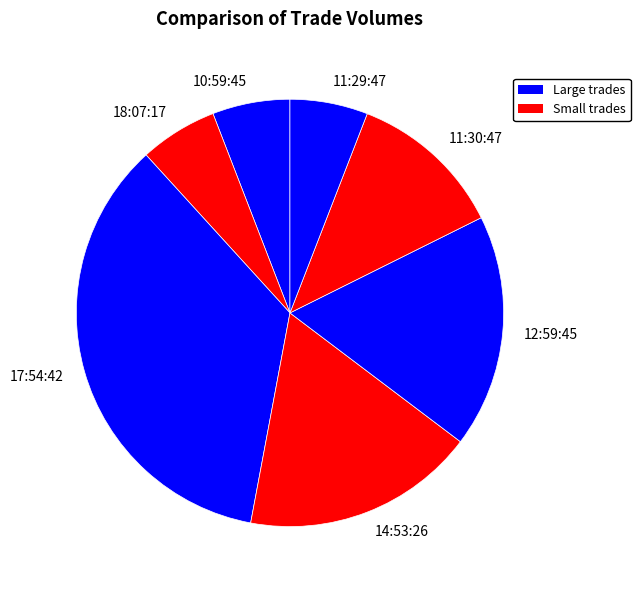

Which category has the biggest portion of the pie?

17:54:42